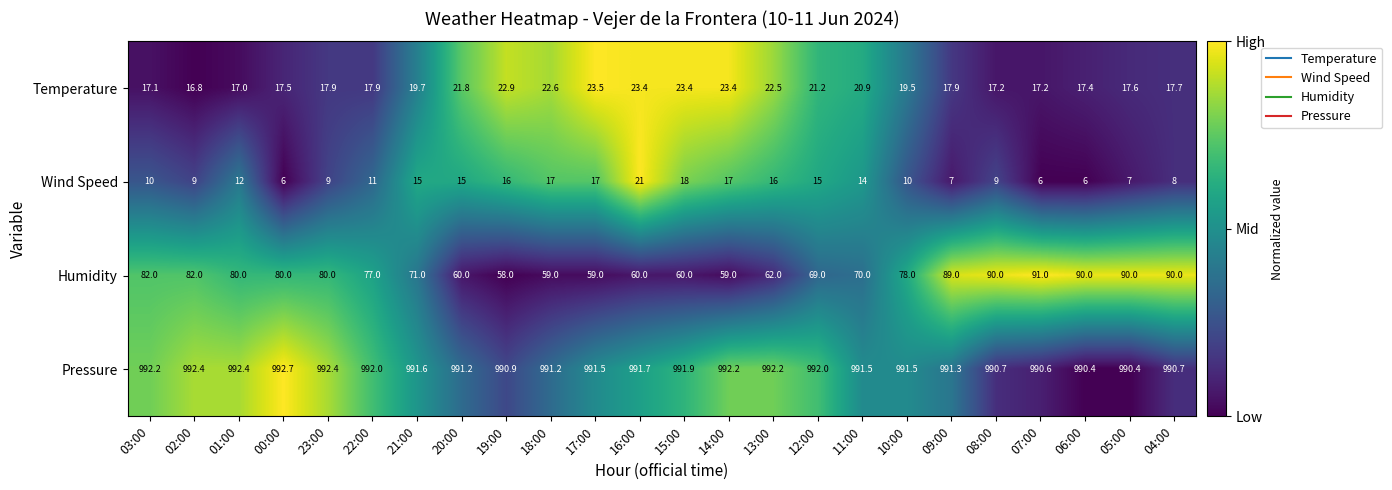

Read the Wind Speed value at 11:00.

14.0